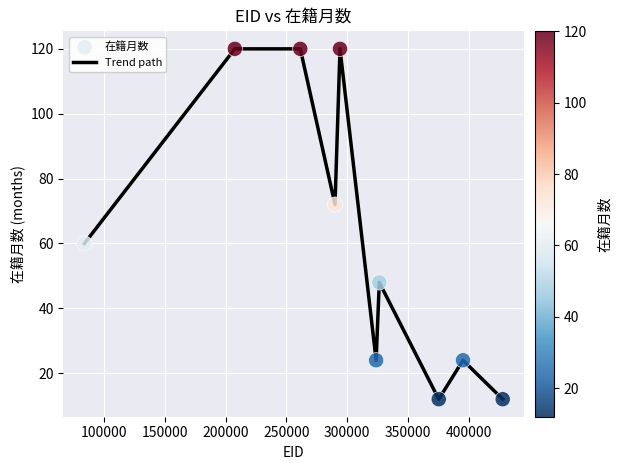

What is the greatest value displayed?

120